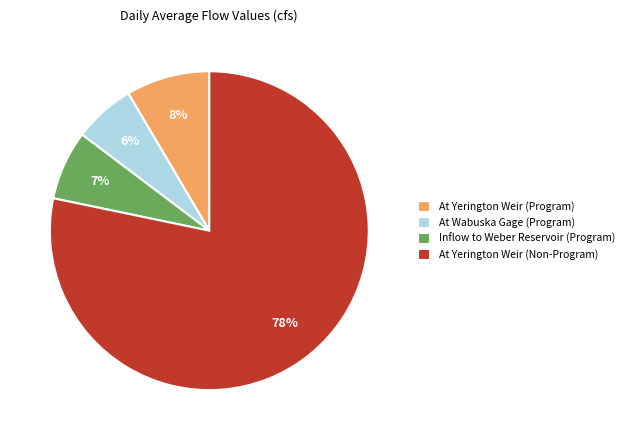

Is there a majority slice in this chart?

Yes